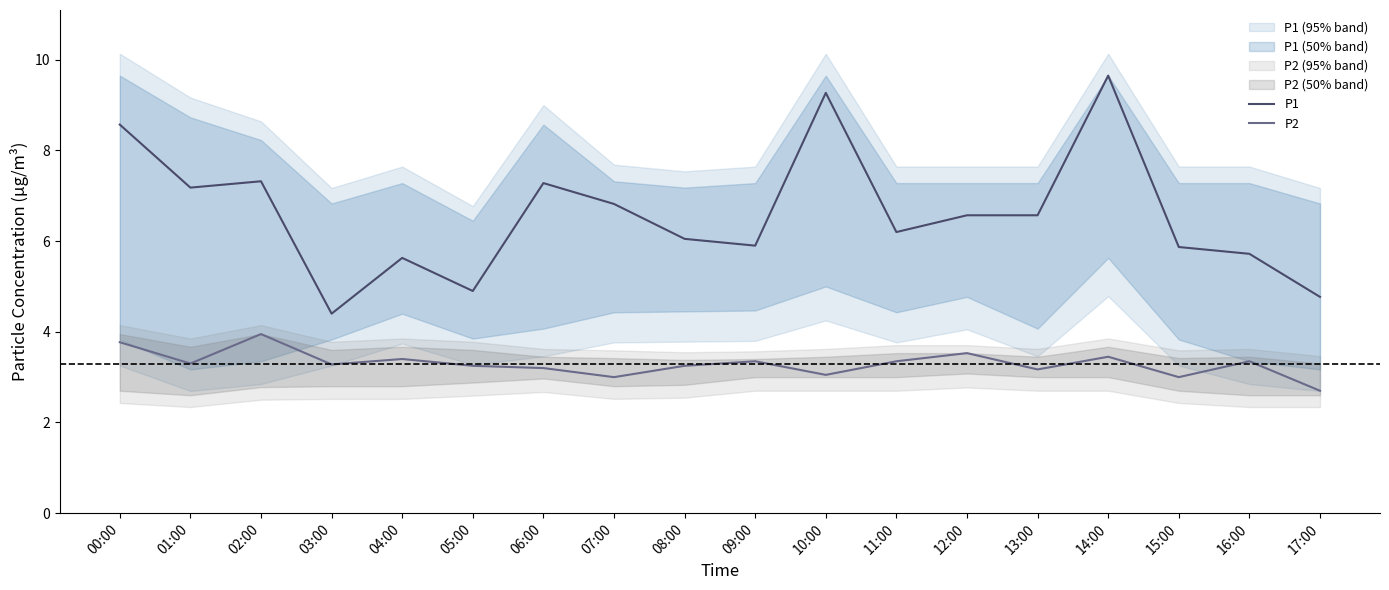

Reading left to right, extract all data points from this chart.

P1: 00:00=8.6	01:00=7.2	02:00=7.3	03:00=4.4	04:00=5.6	05:00=4.9	06:00=7.3	07:00=6.8	08:00=6.0	09:00=5.9	10:00=9.3	11:00=6.2	12:00=6.6	13:00=6.6	14:00=9.7	15:00=5.9	16:00=5.7	17:00=4.8
P2: 00:00=3.8	01:00=3.3	02:00=4.0	03:00=3.3	04:00=3.4	05:00=3.2	06:00=3.2	07:00=3.0	08:00=3.2	09:00=3.4	10:00=3.0	11:00=3.4	12:00=3.5	13:00=3.2	14:00=3.5	15:00=3.0	16:00=3.4	17:00=2.7